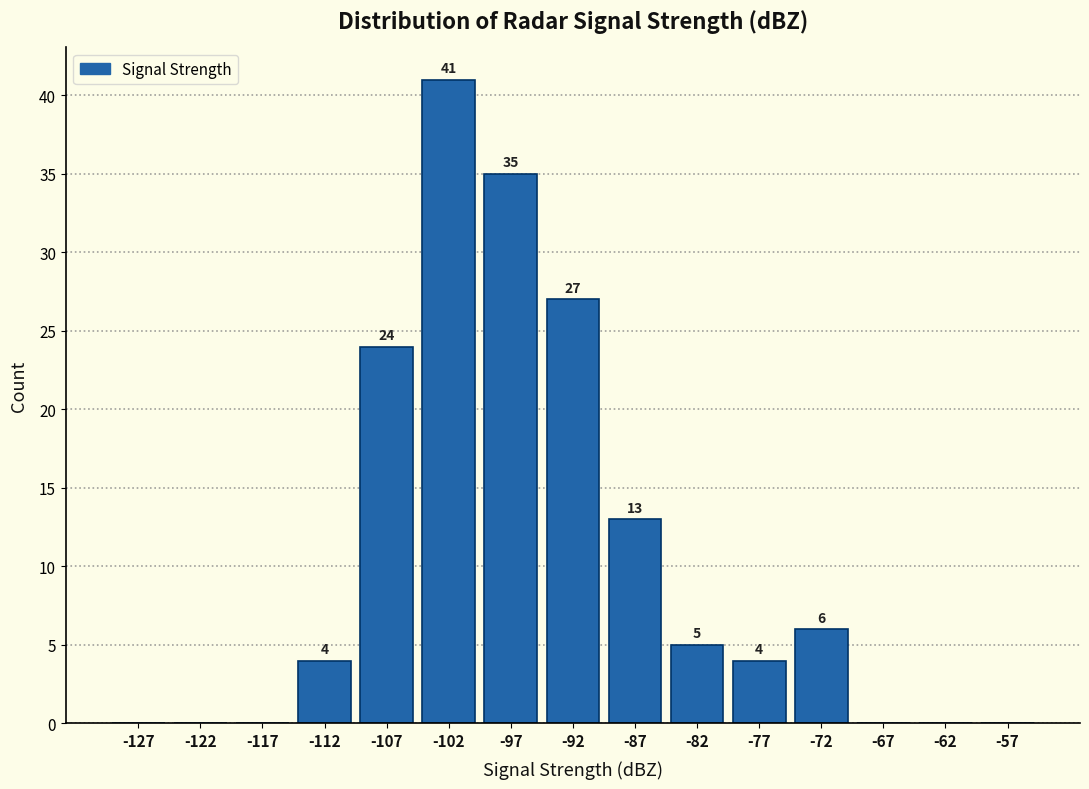

Which range on the x-axis has the tallest bar?

-105 to -100